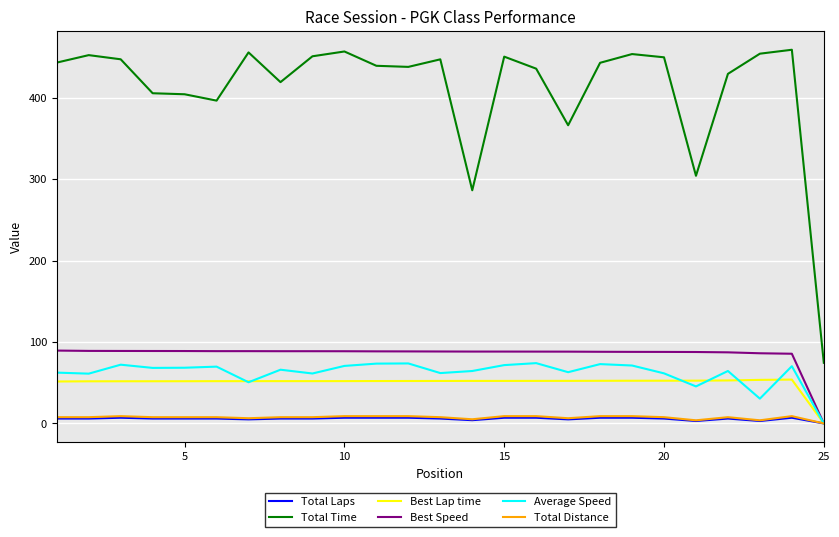

Which series has the largest total across all categories?

Total Time